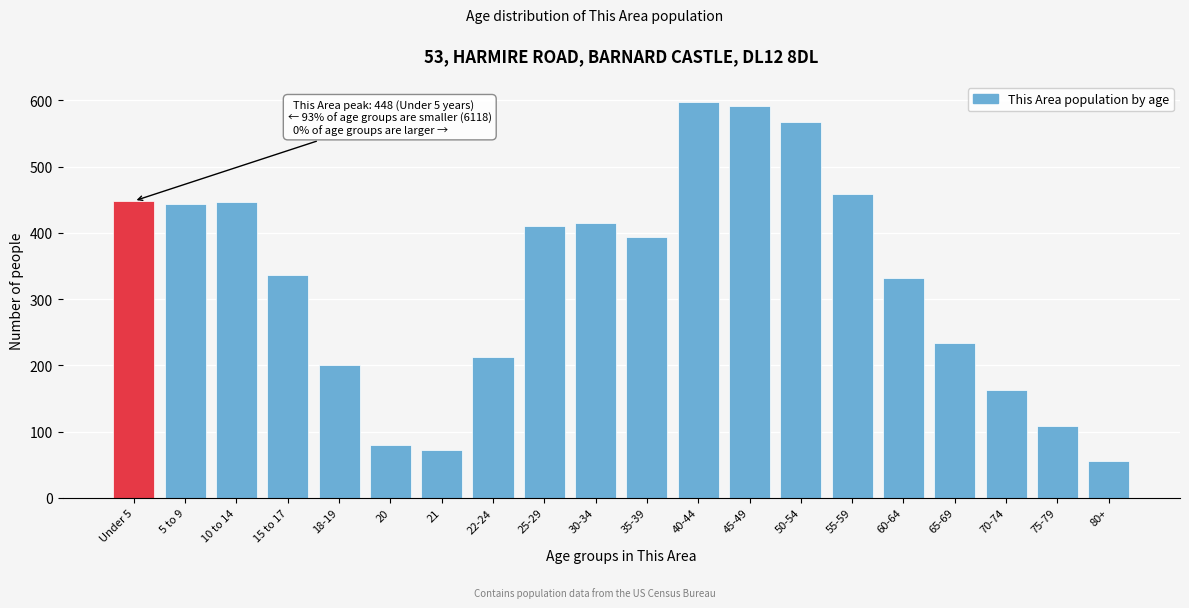

Approximately how many times larger is the value at 50-54 compared to 25-29?

1.4